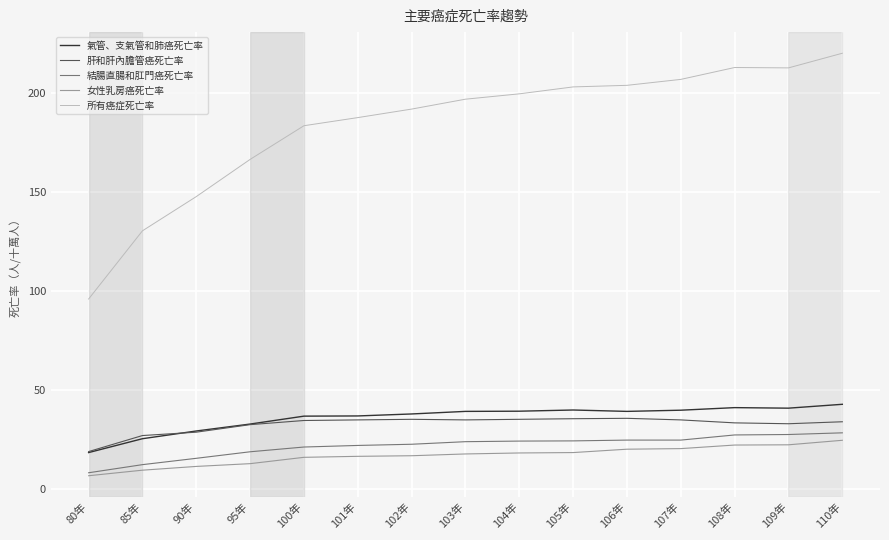

True or false: 肝和肝內膽管癌死亡率 and 結腸直腸和肛門癌死亡率 cross at least once.

False